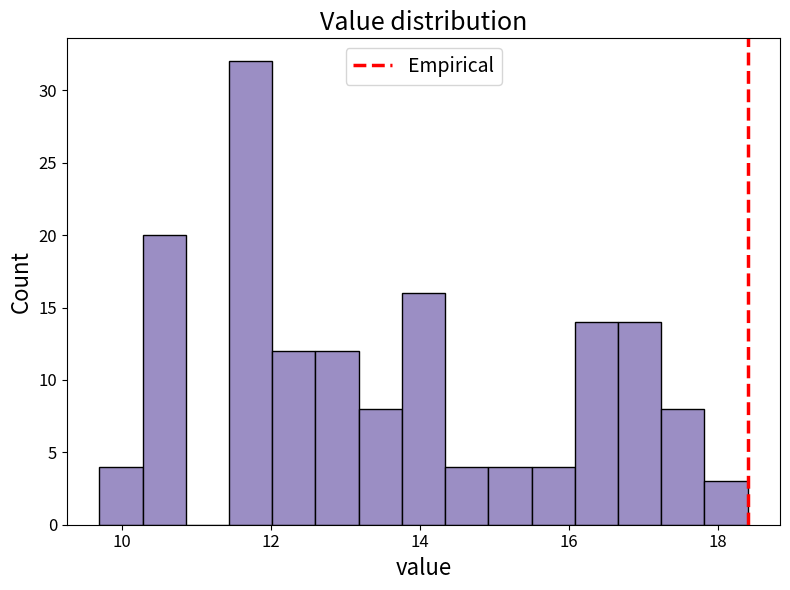

Read against the x-axis, roughly where is the centre of the tallest bar?

11.8